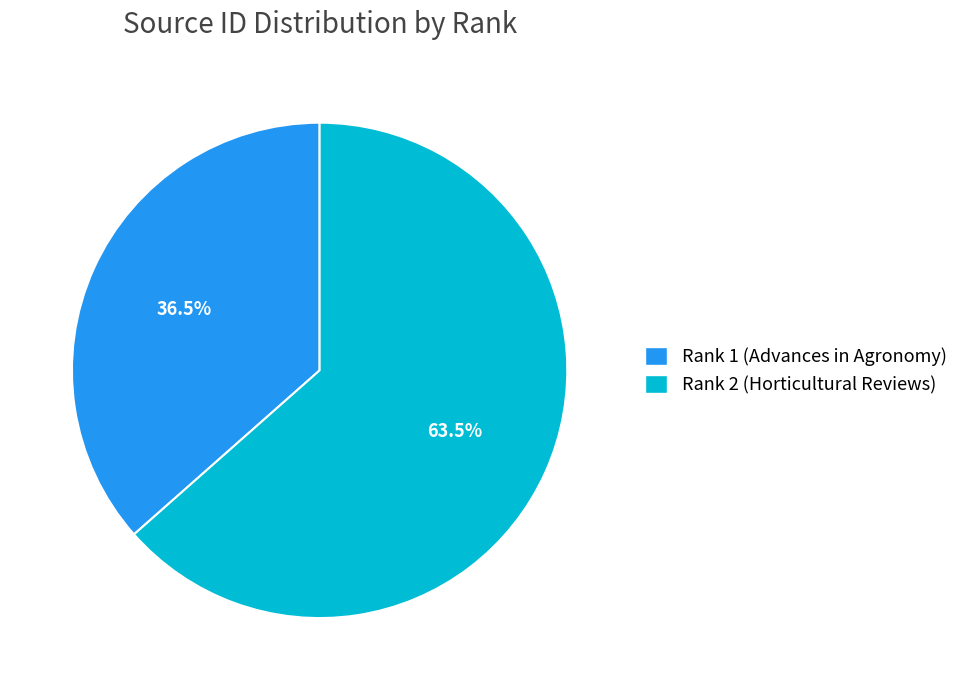

Does Rank 1 (Advances in Agronomy) represent more than half of the total?

No